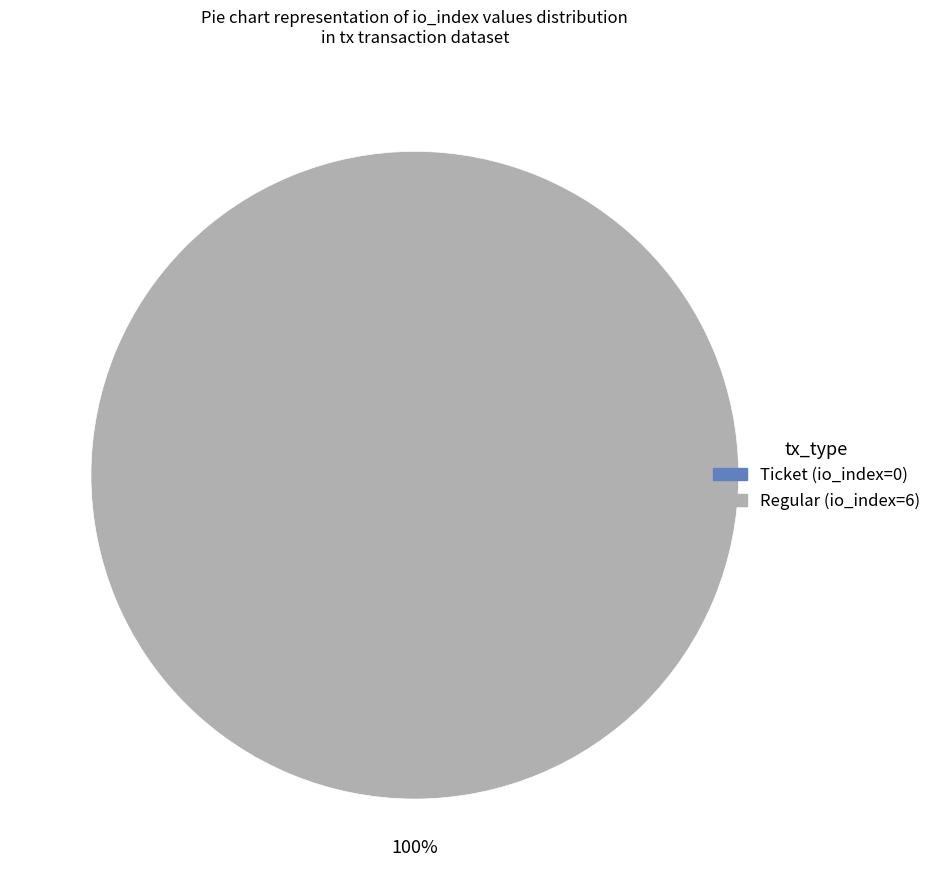

Between Regular and Ticket, which is larger?

Regular